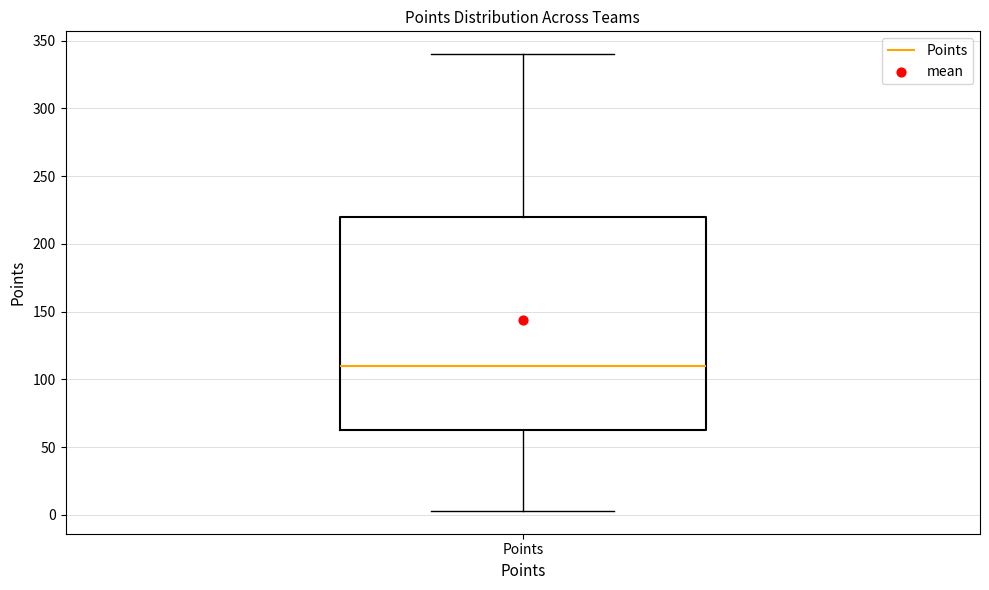

Where is the upper edge of the box for Points on the y-axis? The values are not printed on the chart, so give them approximately, as read against the axis.

220